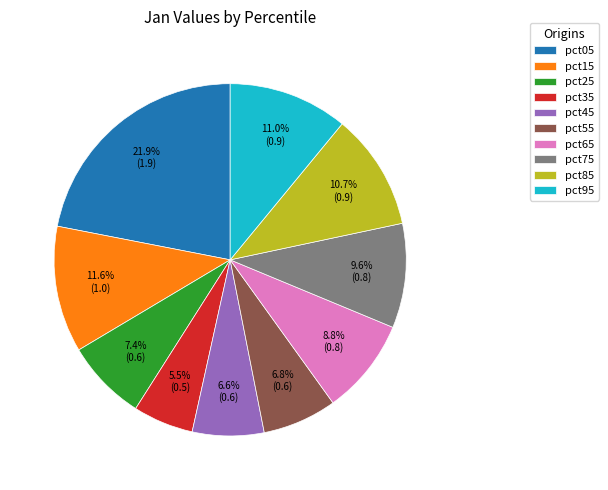

What percentage is the pct95 slice, to the nearest percent?

11%